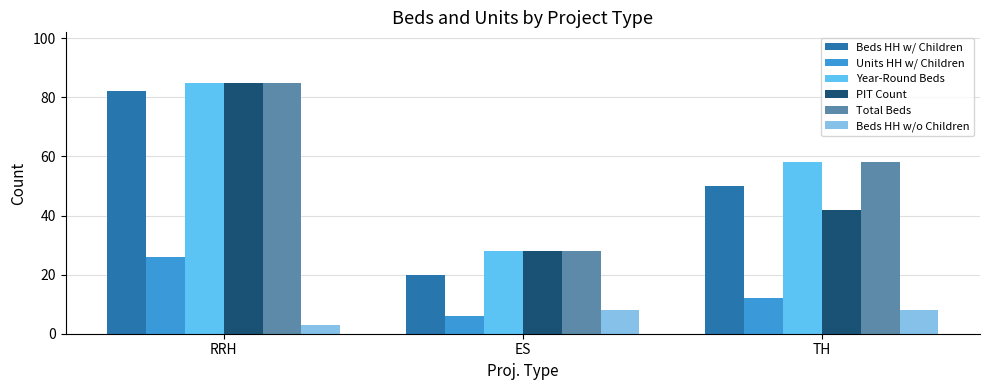

The Units HH w/ Children series shows 37 at RRH. True or false?

False